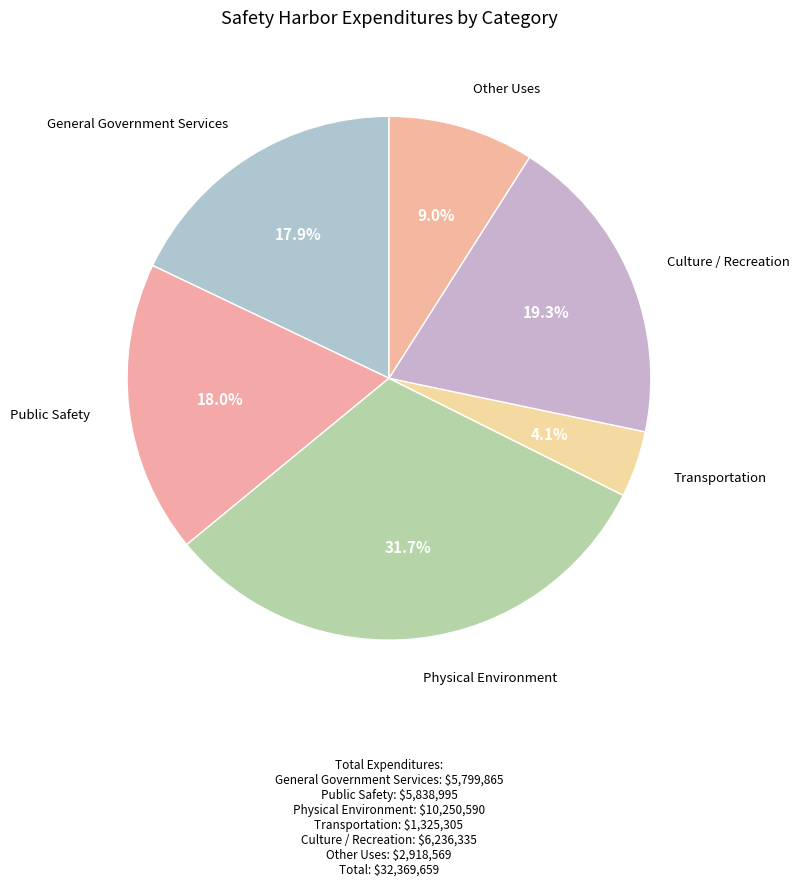

How many segments does this pie chart have?

6